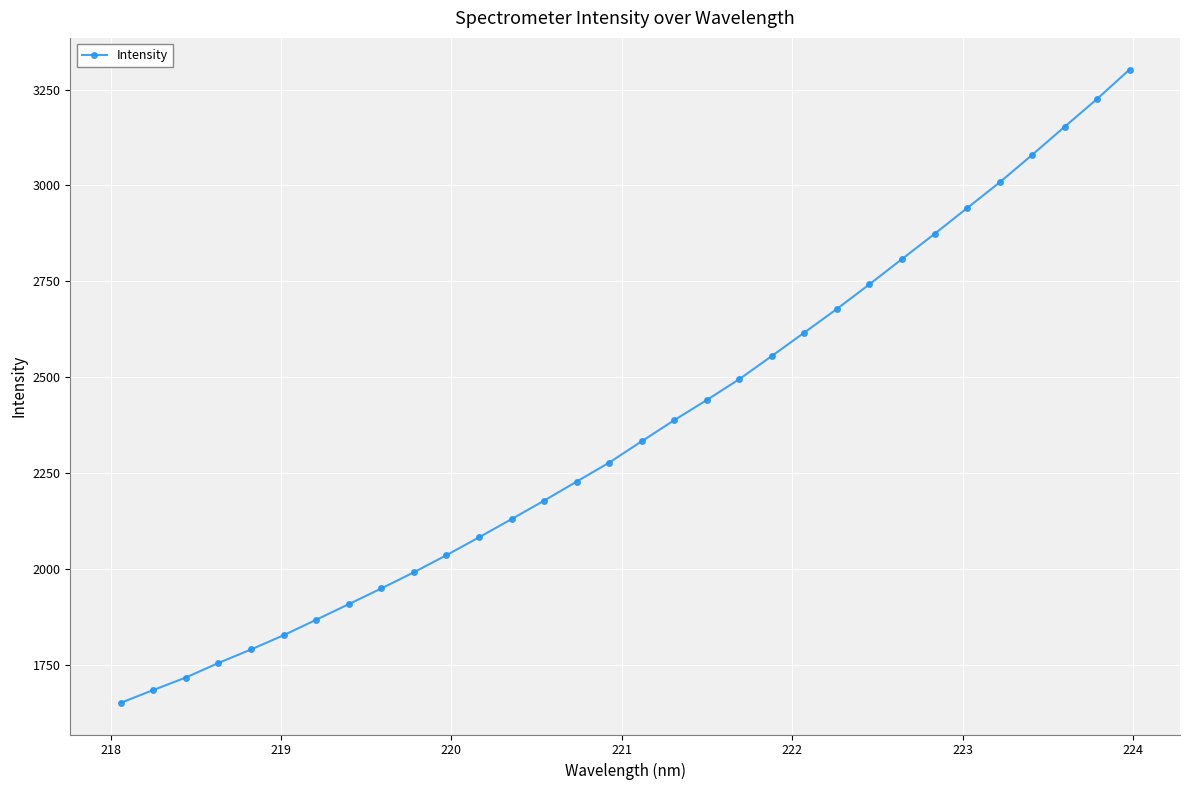

What is the difference between the maximum and minimum values?

1651.5